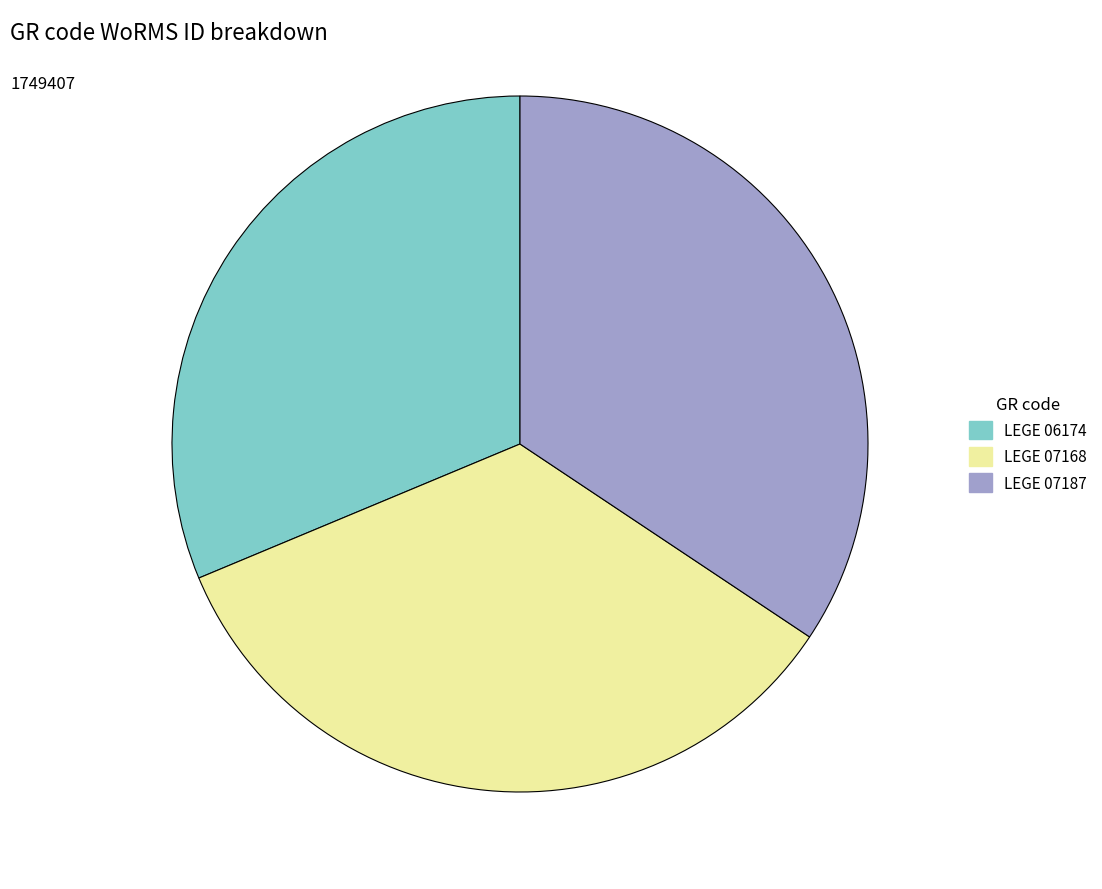

How many slices are in this pie chart?

3